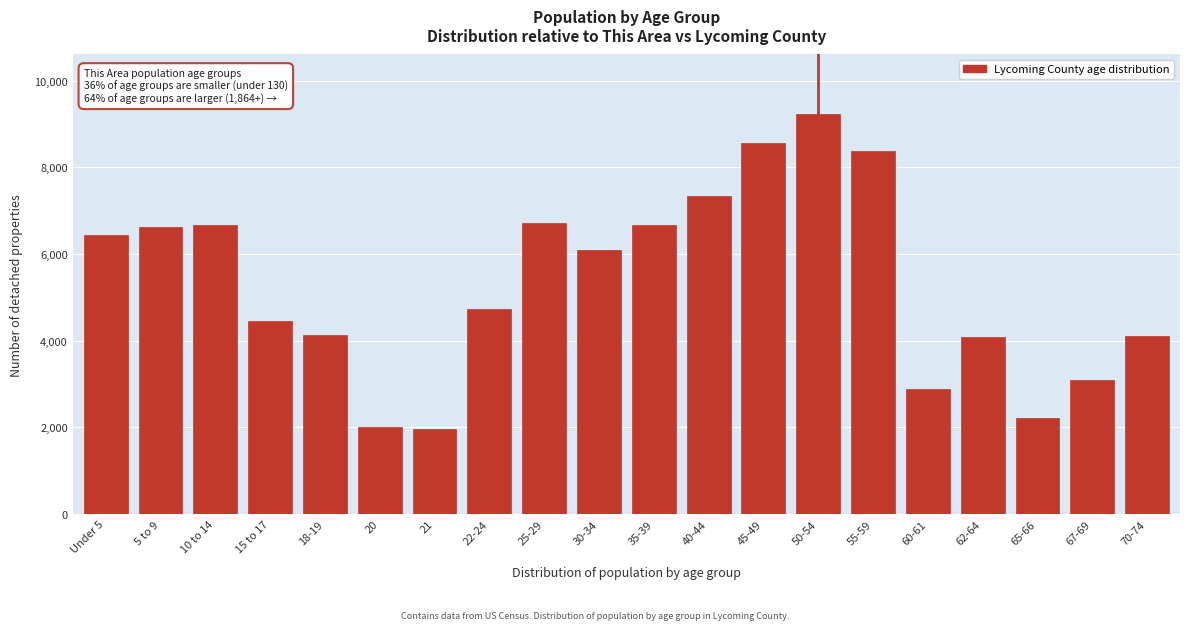

What is the smallest value displayed?

1955